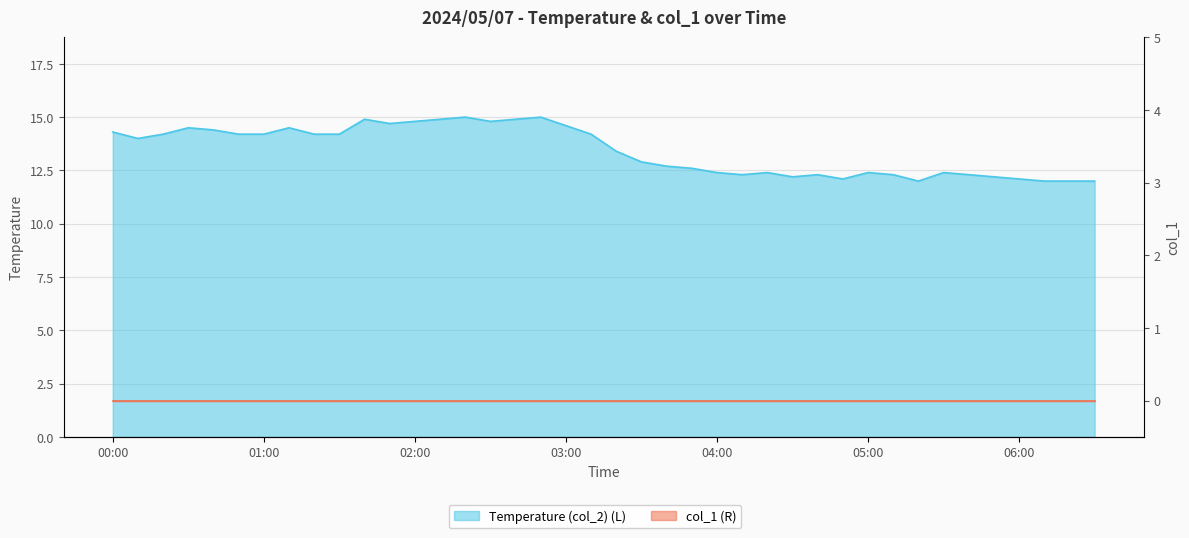

List the labels in order of value, smallest first.

05:20, 06:10, 06:20, 06:30, 04:50, 06:00, 04:30, 05:50, 04:10, 04:40, 05:10, 05:40, 04:00, 04:20, 05:00, 05:30, 03:50, 03:40, 03:30, 03:20, 00:10, 00:20, 00:50, 01:00, 01:20, 01:30, 03:10, 00:00, 00:40, 00:30, 01:10, 03:00, 01:50, 02:00, 02:30, 01:40, 02:10, 02:40, 02:20, 02:50